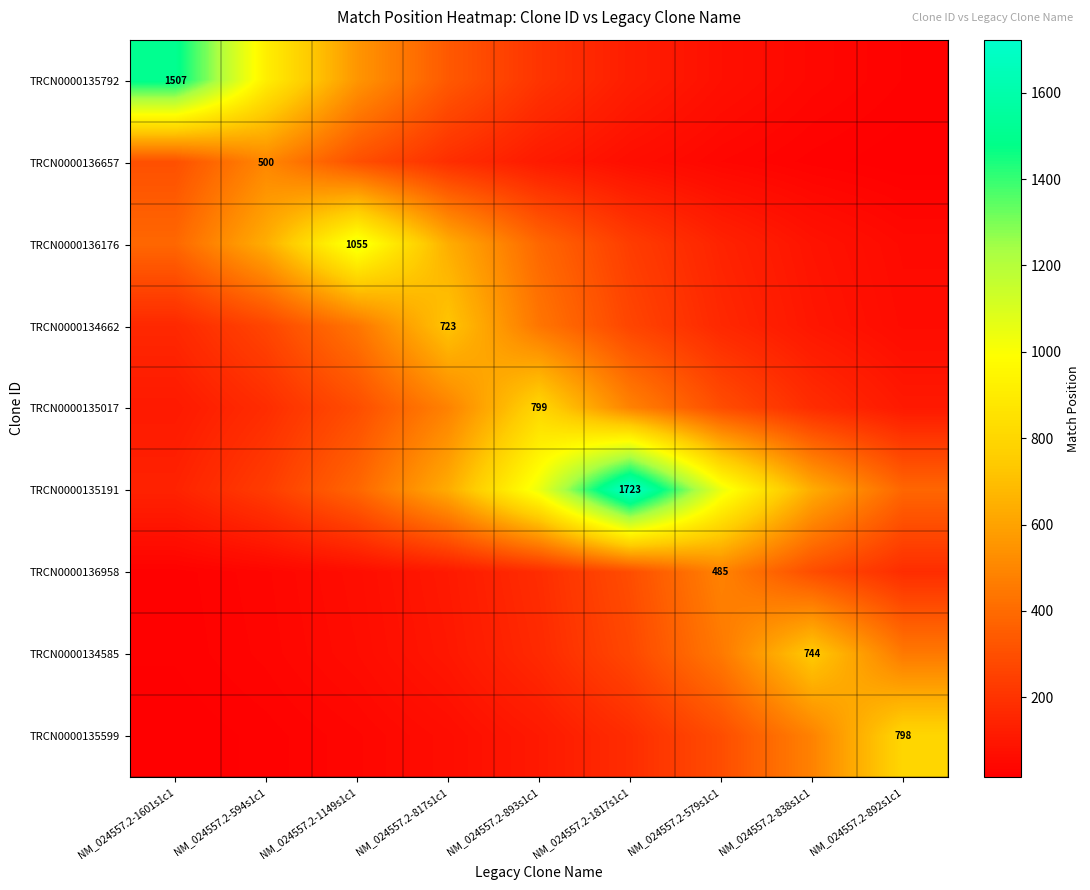

Rank the series at NM_024557.2-1601s1c1 from highest to lowest value.

TRCN0000135792, TRCN0000136176, TRCN0000136657, TRCN0000134662, TRCN0000135191, TRCN0000135017, TRCN0000136958, TRCN0000134585, TRCN0000135599